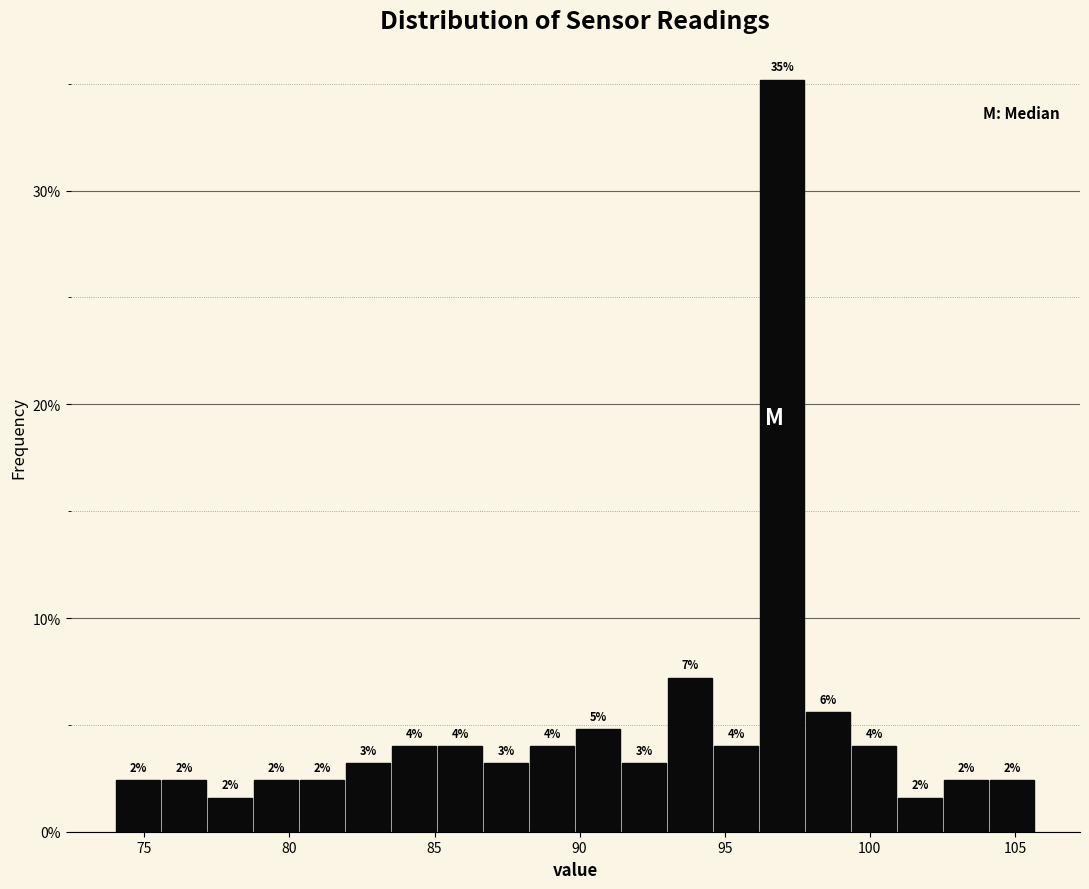

Read against the x-axis, roughly where is the centre of the tallest bar?

97.0